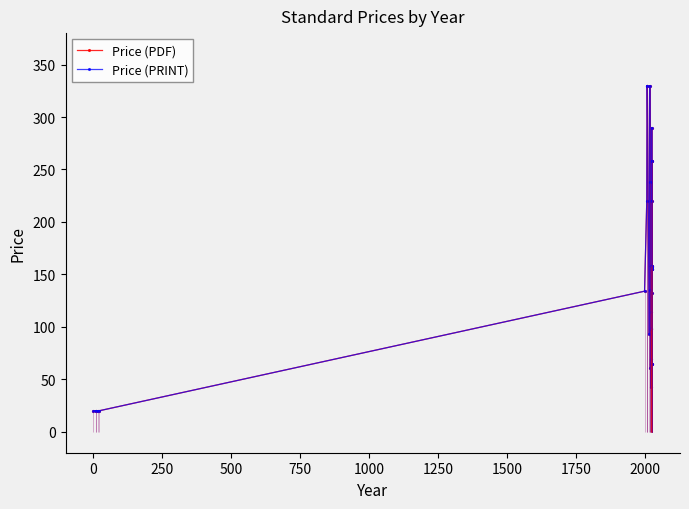

Is the value of Price (PRINT) at 37 greater than the value of Price (PDF) at 750?

Yes